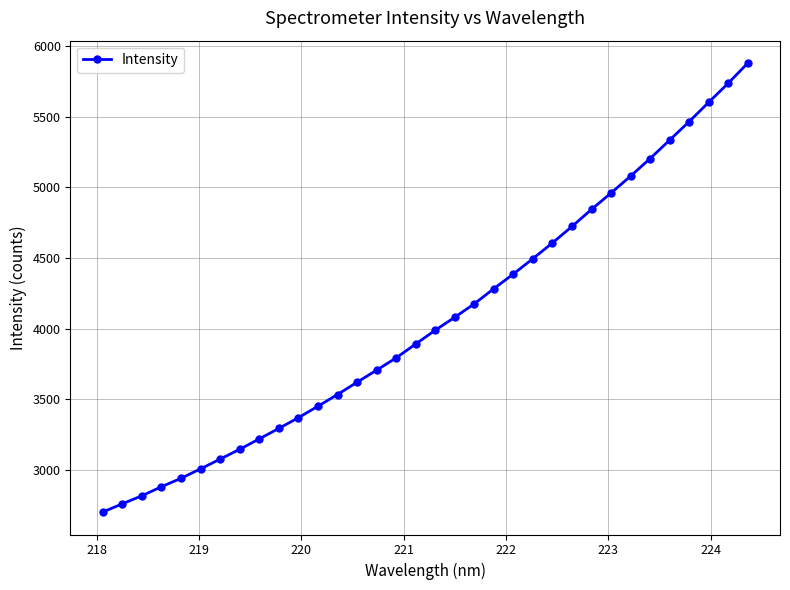

What is the smallest value displayed?

2704.3